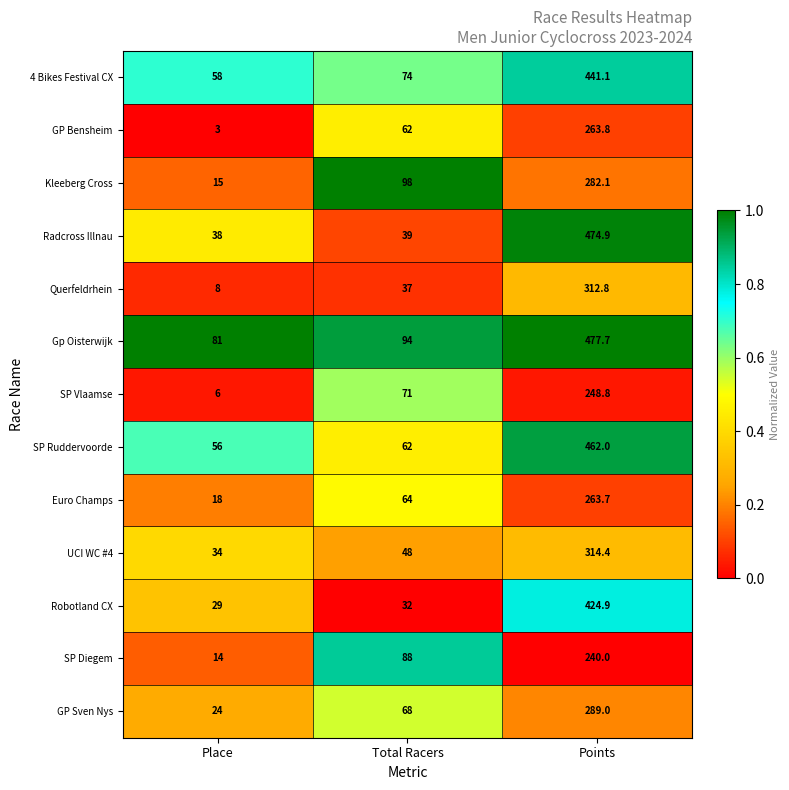

Which label corresponds to the largest value in the chart?

Points